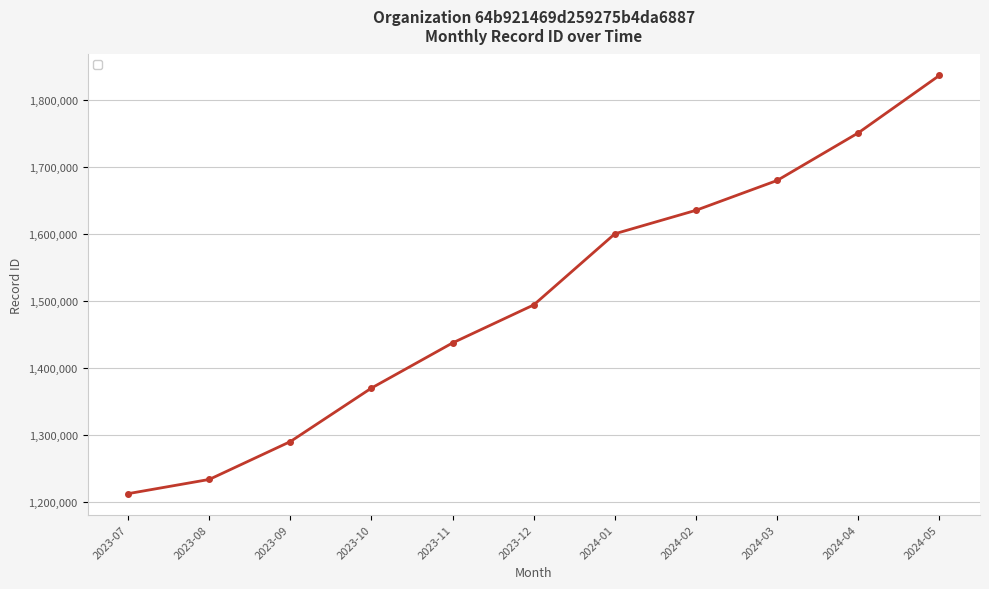

Which label corresponds to the smallest value in the chart?

2023-07